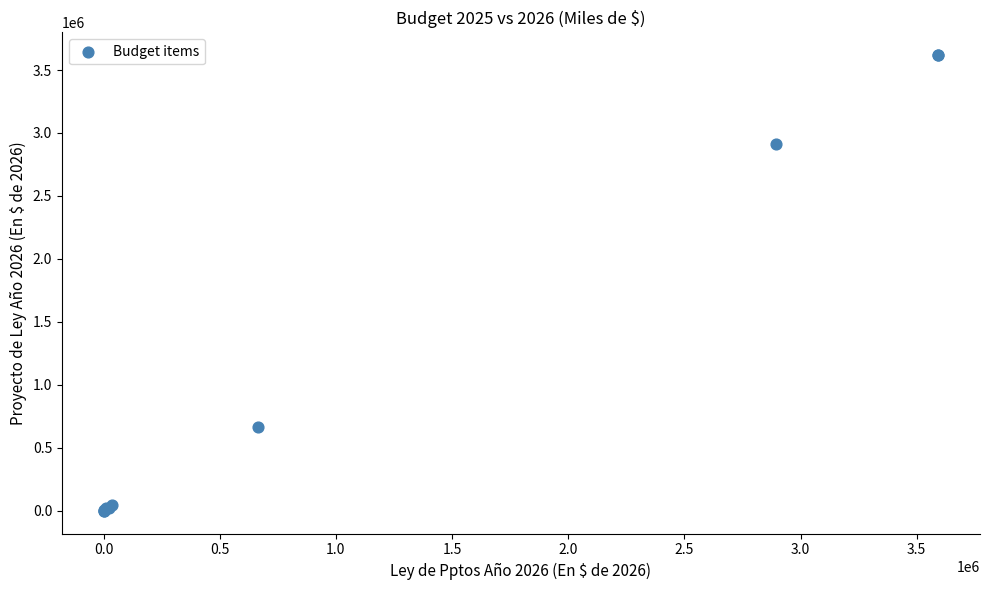

What Y value in the scatter plot is closest to 1809225?

2909158